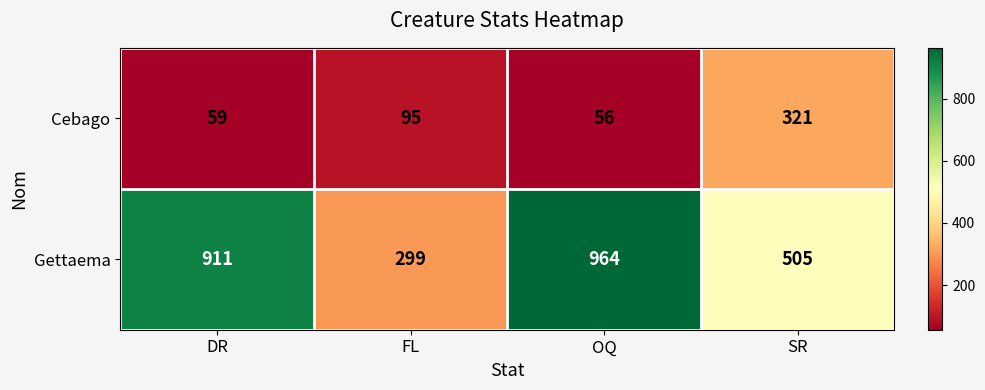

Rank the series at OQ from highest to lowest value.

Gettaema, Cebago